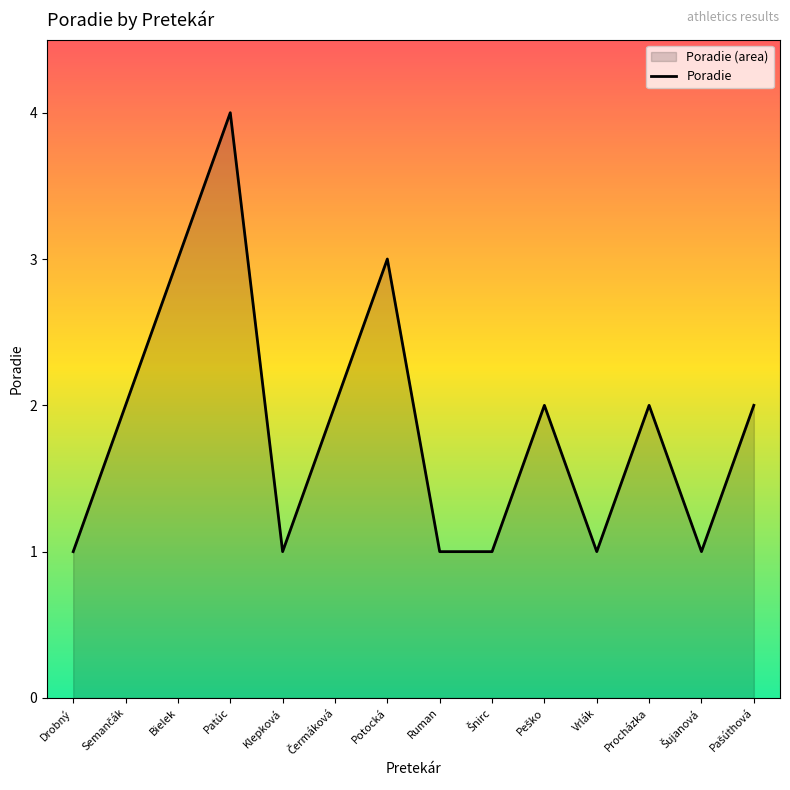

What is the greatest value displayed?

4